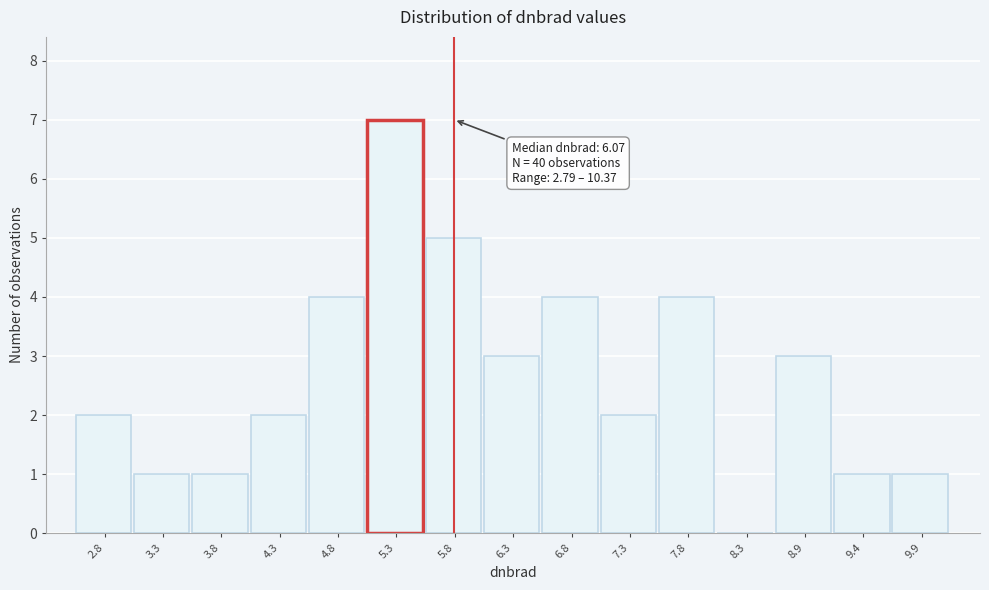

Reading right to left, transcribe all the data shown in this chart.

9.9=1	9.4=1	8.9=3	8.3=0	7.8=4	7.3=2	6.8=4	6.3=3	5.8=5	5.3=7	4.8=4	4.3=2	3.8=1	3.3=1	2.8=2